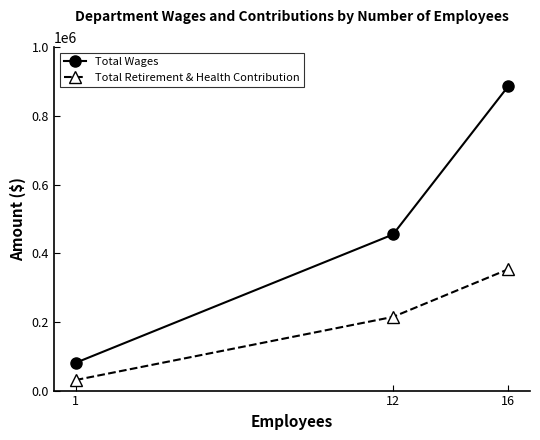

What is the difference between the maximum and minimum values in the Total Retirement & Health Contribution series?

322817